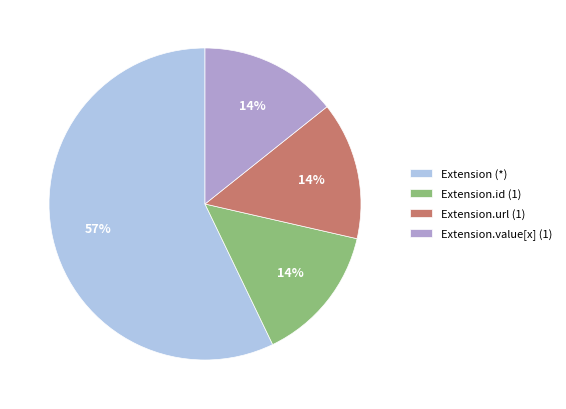

Is the sum of Extension.value[x] (1) and Extension.url (1) greater than half?

No